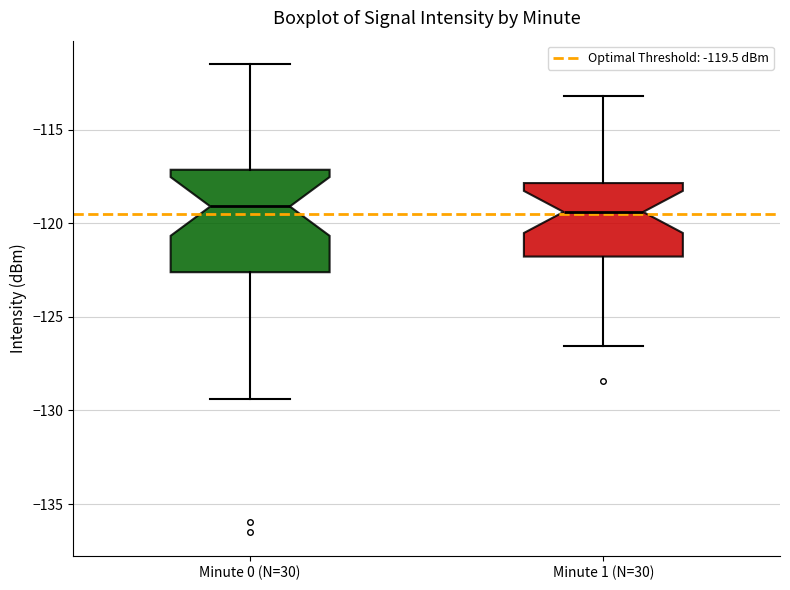

Reading left to right, transcribe this box plot: for each box, give where its median line is, the range the box spans, and where its two whiskers end, as read against the y-axis. The values are not printed on the chart, so give them approximately, as read against the axis.

Minute 0 (N=30): median -119.0, box -122.5 to -117.0, whiskers -129.5 to -111.5
Minute 1 (N=30): median -119.5, box -122.0 to -118.0, whiskers -126.5 to -113.0